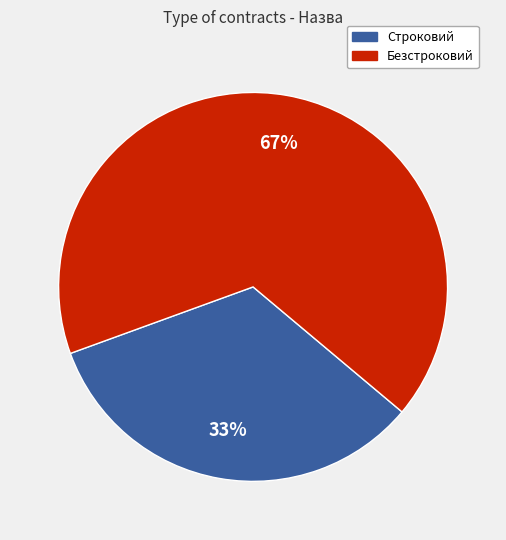

Between Строковий and Безстроковий, which is larger?

Безстроковий